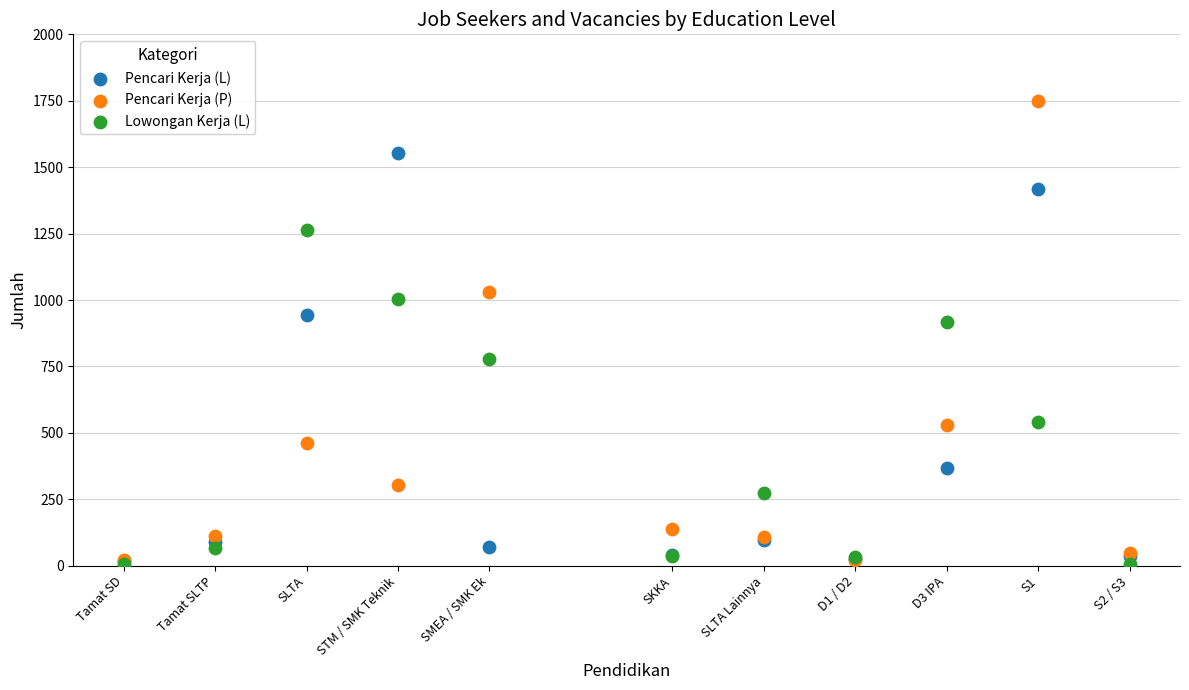

Across all series, what Y value is closest to 879?

916